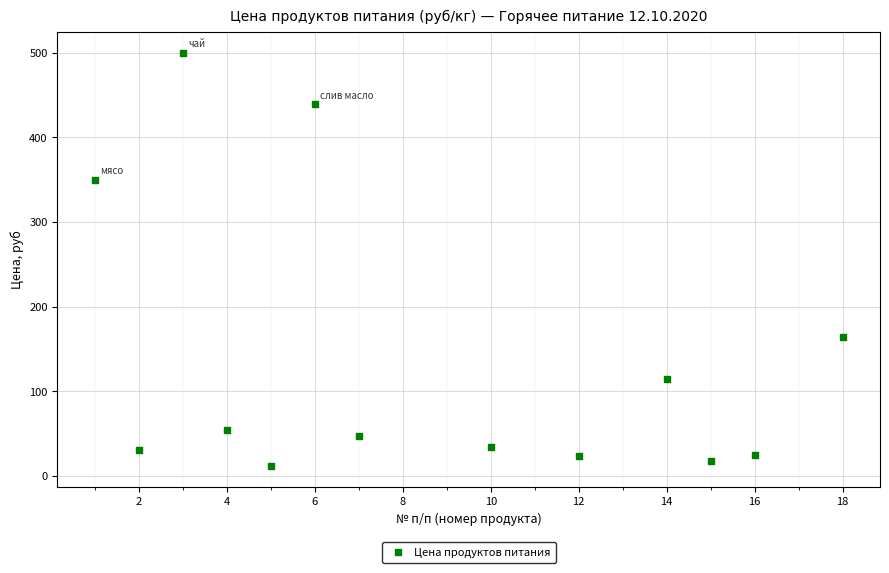

What is the range of X values (max minus min)?

17.0